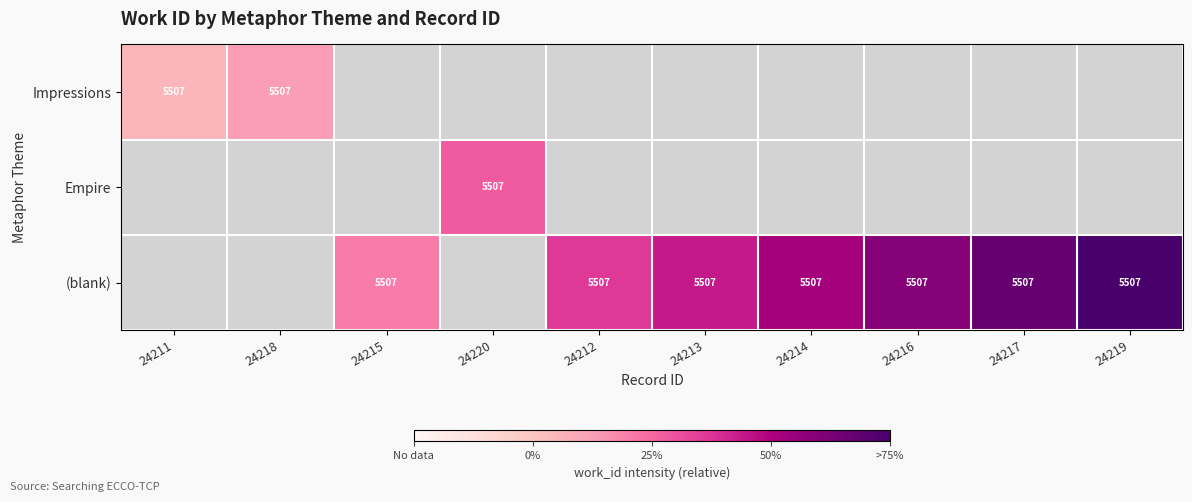

The value of (blank) at 24213 is 3089.8. True or false?

False